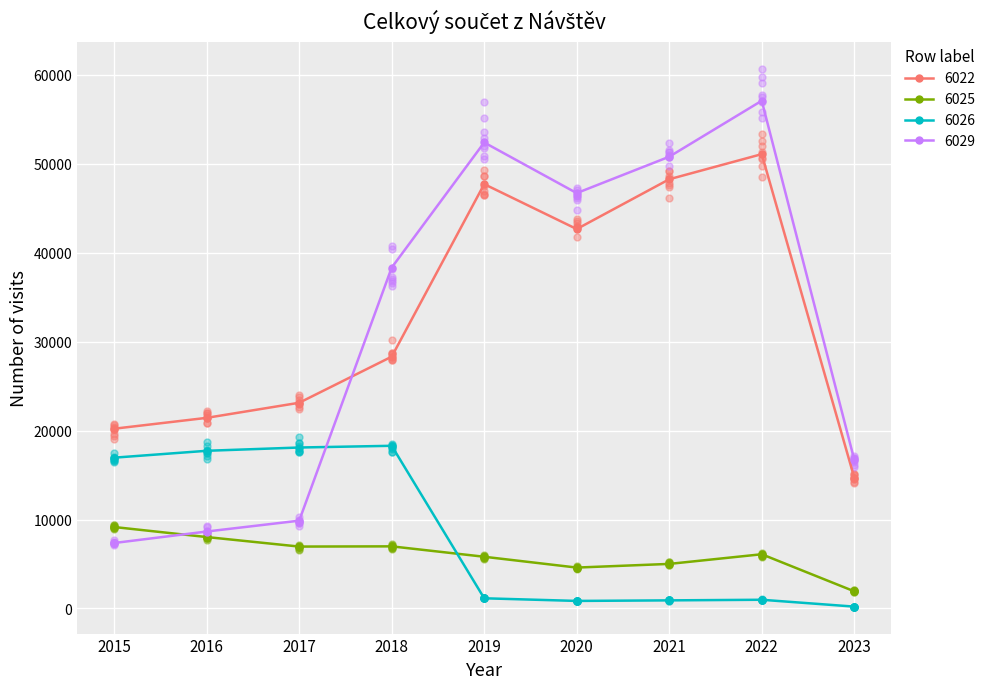

Which series has the largest total across all categories?

6022